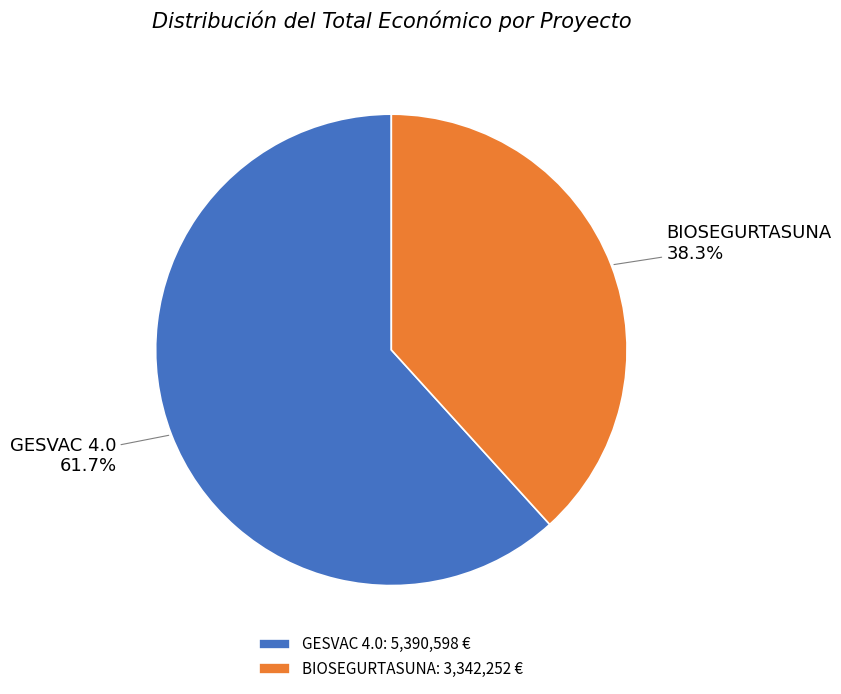

Combined, what portion of the pie is BIOSEGURTASUNA and GESVAC 4.0?

100.0%